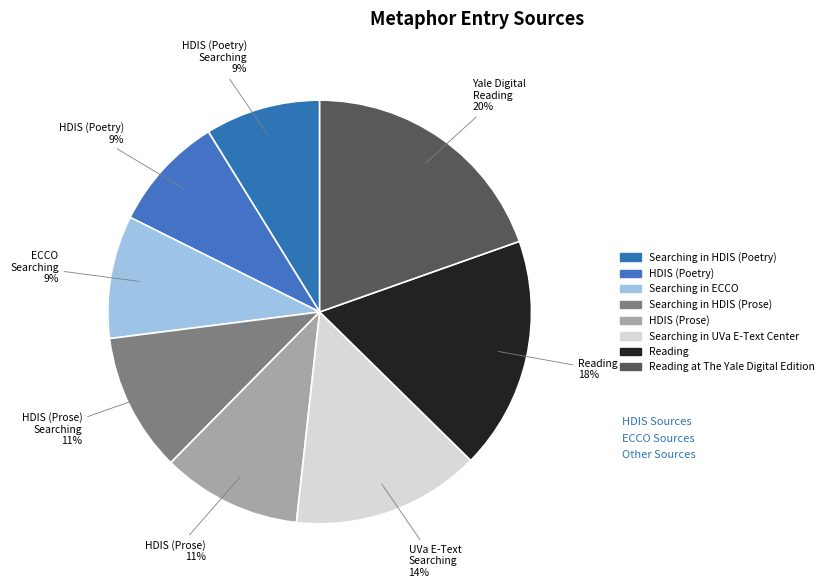

How many slices are in this pie chart?

8